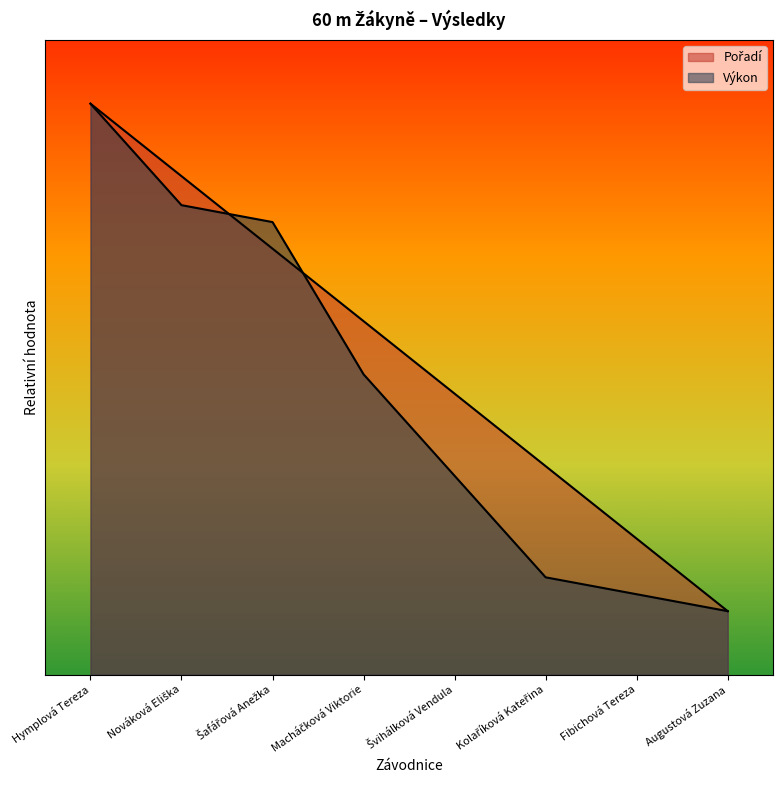

Reading left to right, transcribe all the data shown in this chart.

Pořadí: 9.0	7.9	6.7	5.6	4.4	3.3	2.1	1.0
Výkon: 9.0	7.4	7.1	4.7	3.1	1.5	1.3	1.0